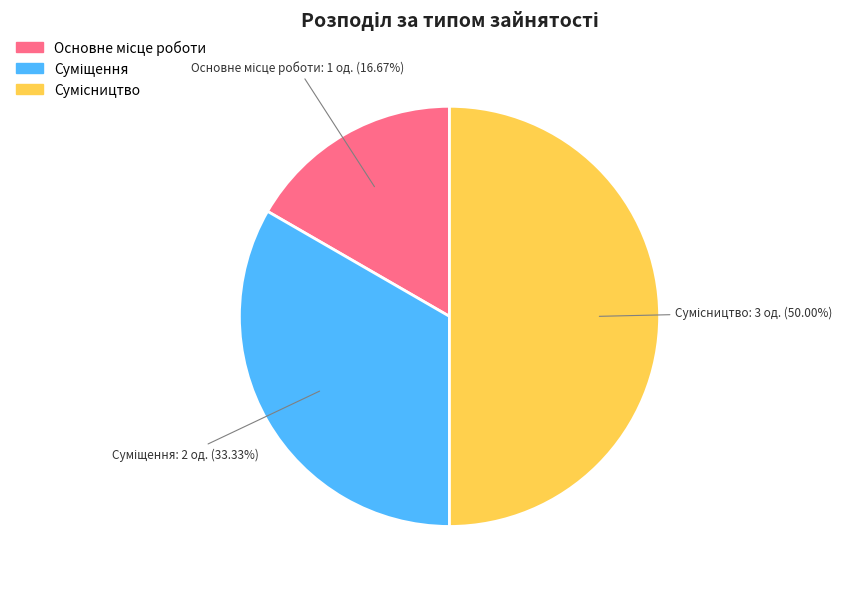

How many slices are in this pie chart?

3